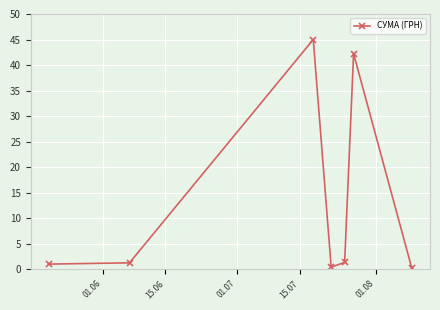

What is the greatest value displayed?

45.0